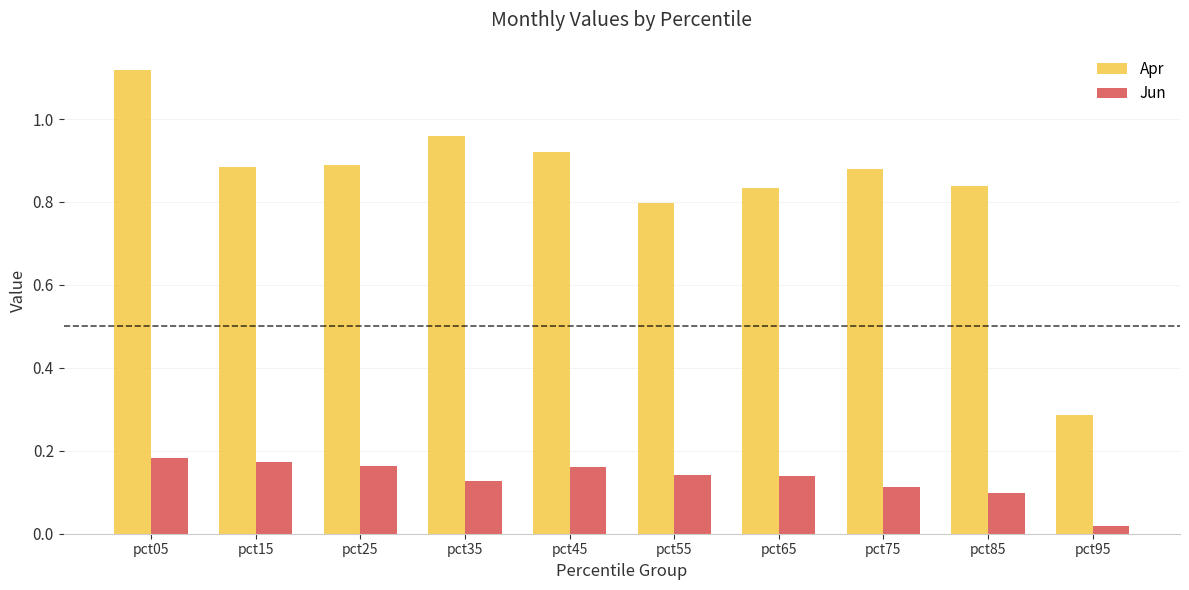

Which series has the widest spread of values?

Apr